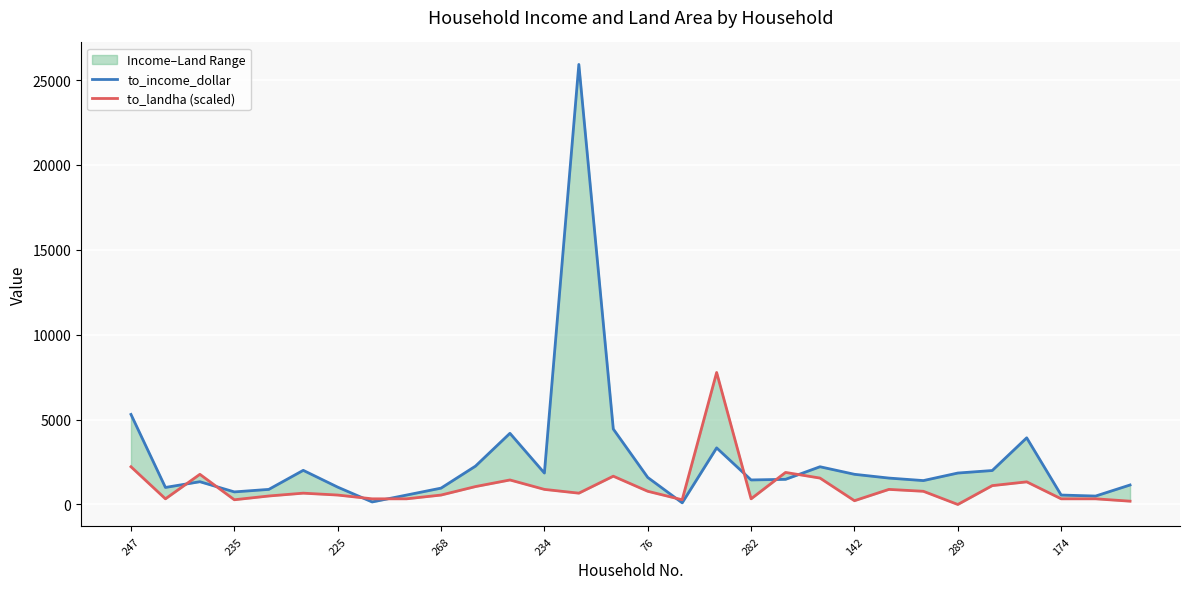

What is the approximate value of to_income_dollar at 19?

1481.5